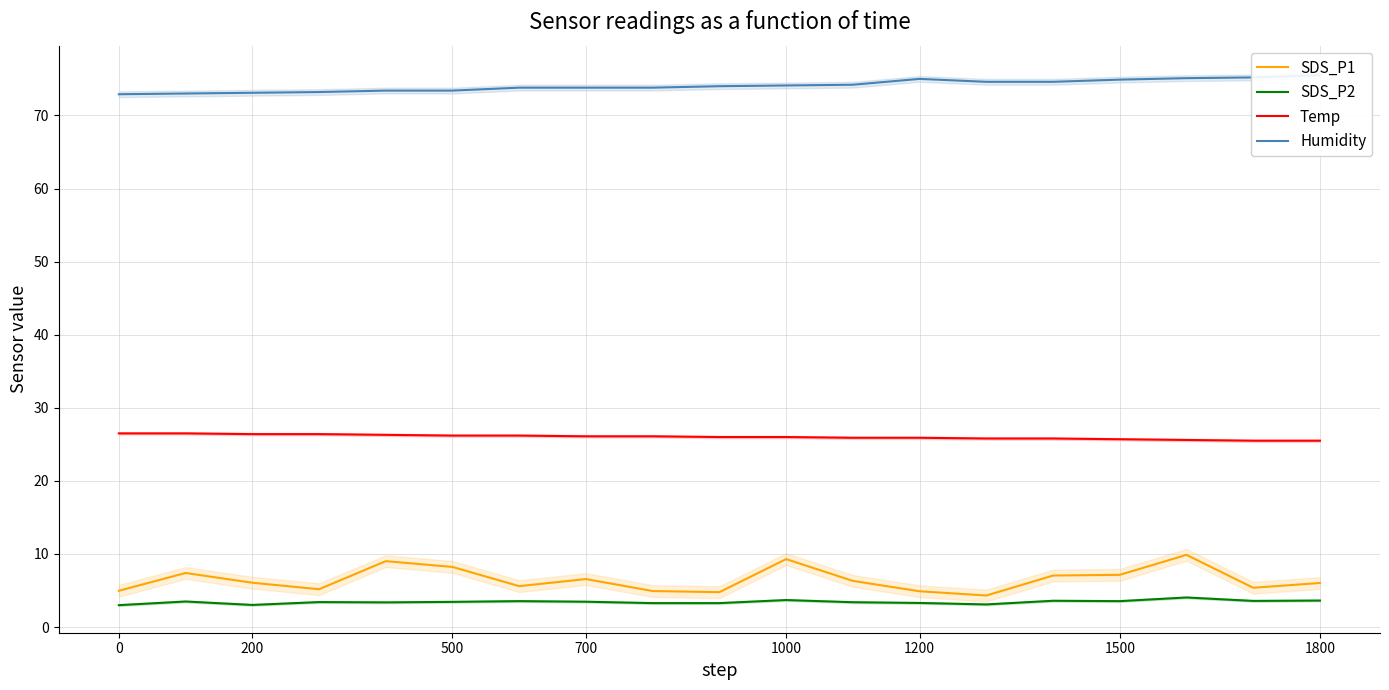

What value does the Temp series have at 1000?

26.0